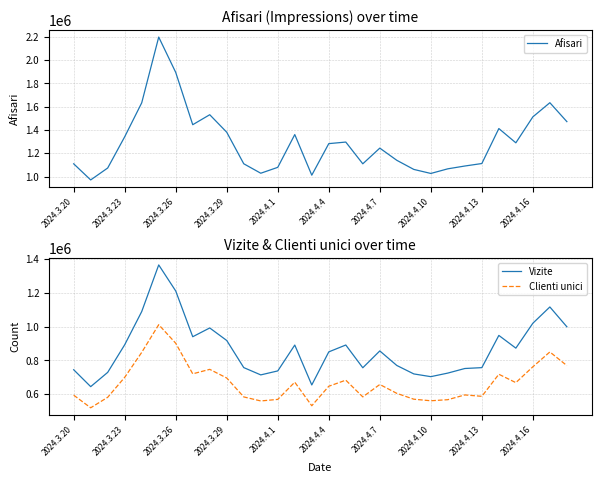

What is the highest value of the Vizite series?

1363772